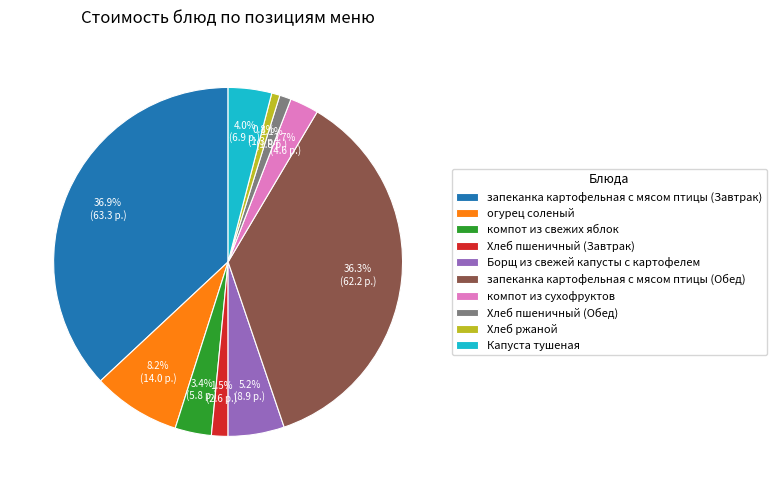

Is there a majority slice in this chart?

No